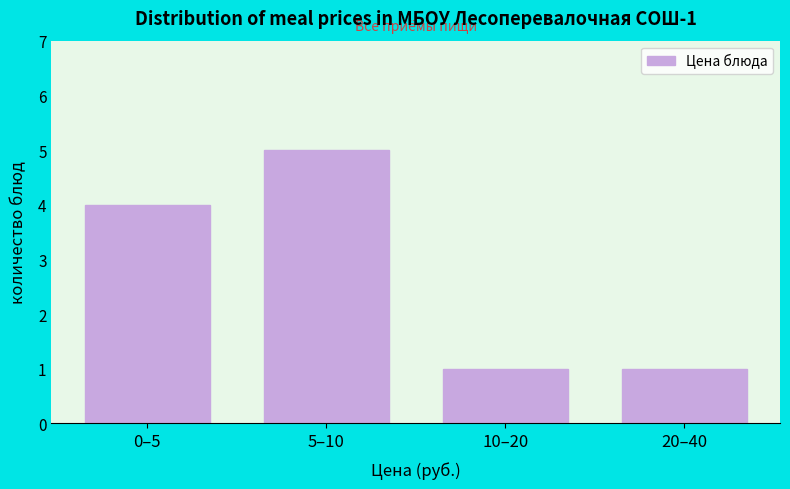

Reading left to right, transcribe all the data shown in this chart.

0–5=4	5–10=5	10–20=1	20–40=1